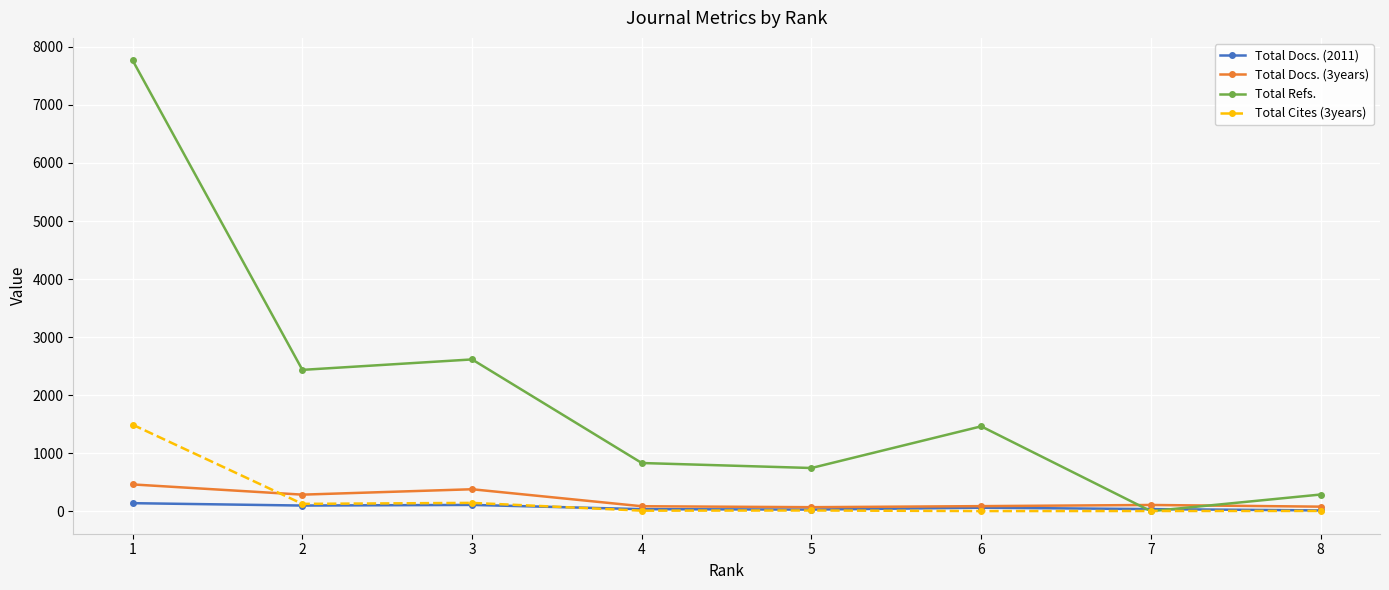

What is the difference between the maximum and second lowest values in the Total Docs. (2011) series?

110